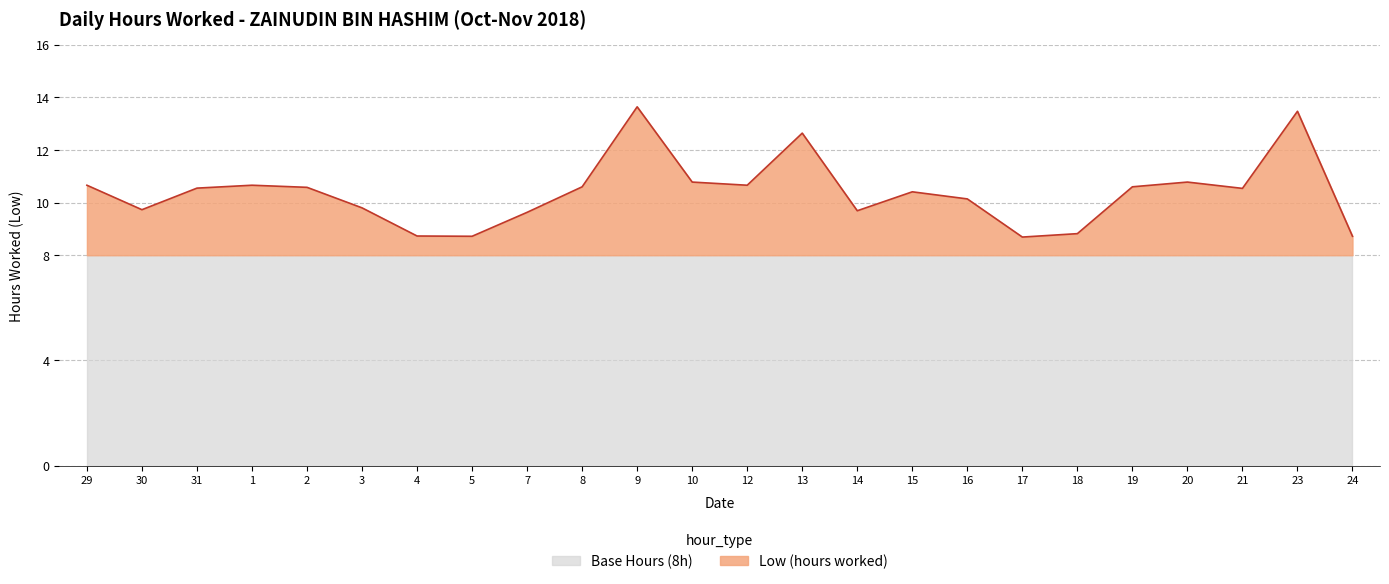

What position from the right is 4?

18